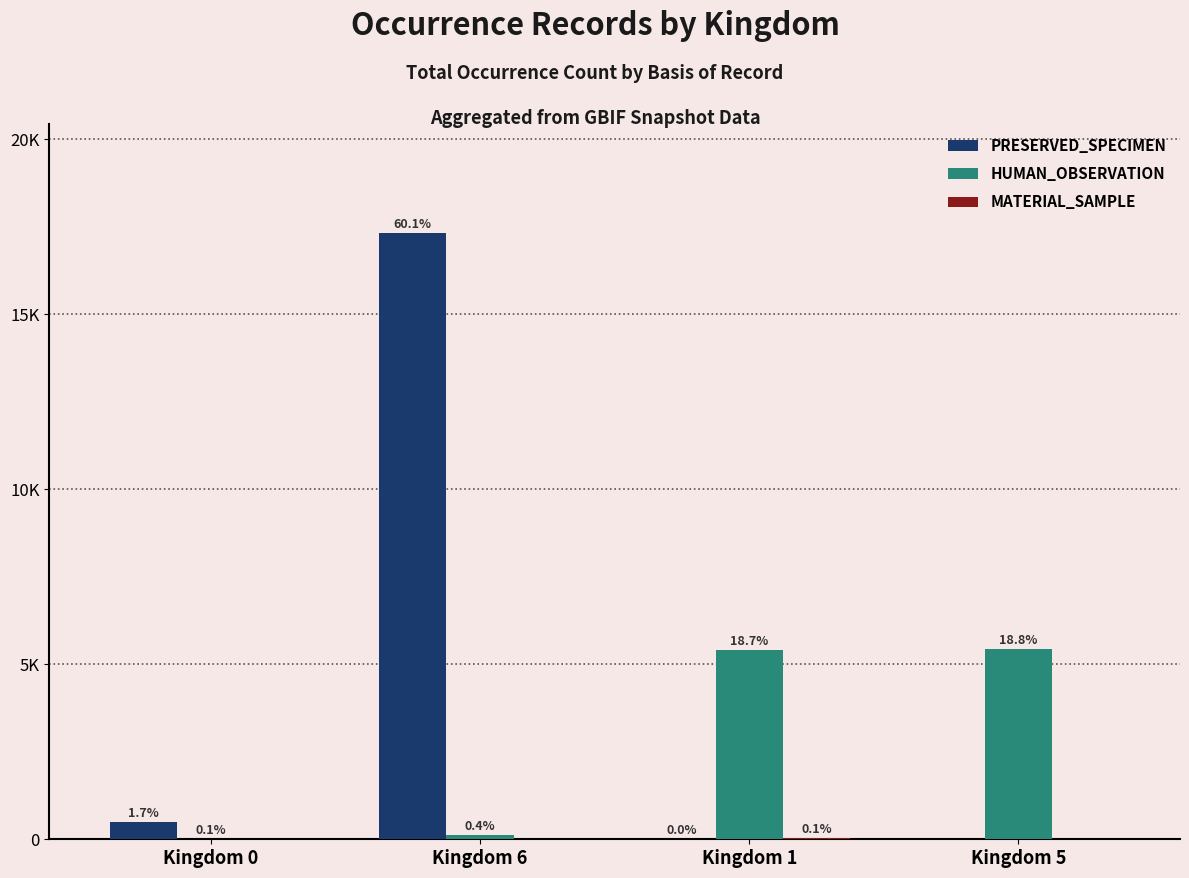

Is it true that MATERIAL_SAMPLE equals 37 at Kingdom 1?

True